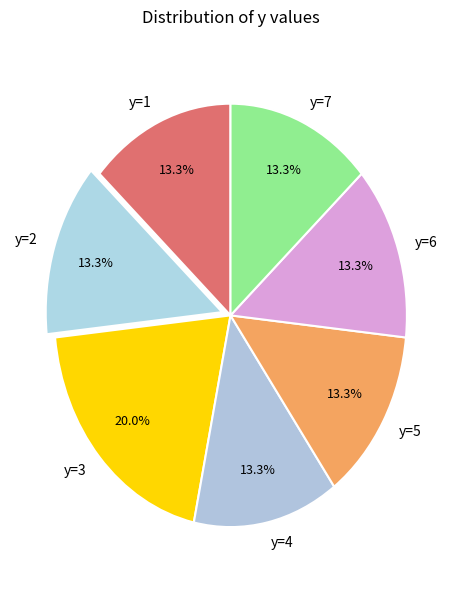

Does any single category account for the majority?

No